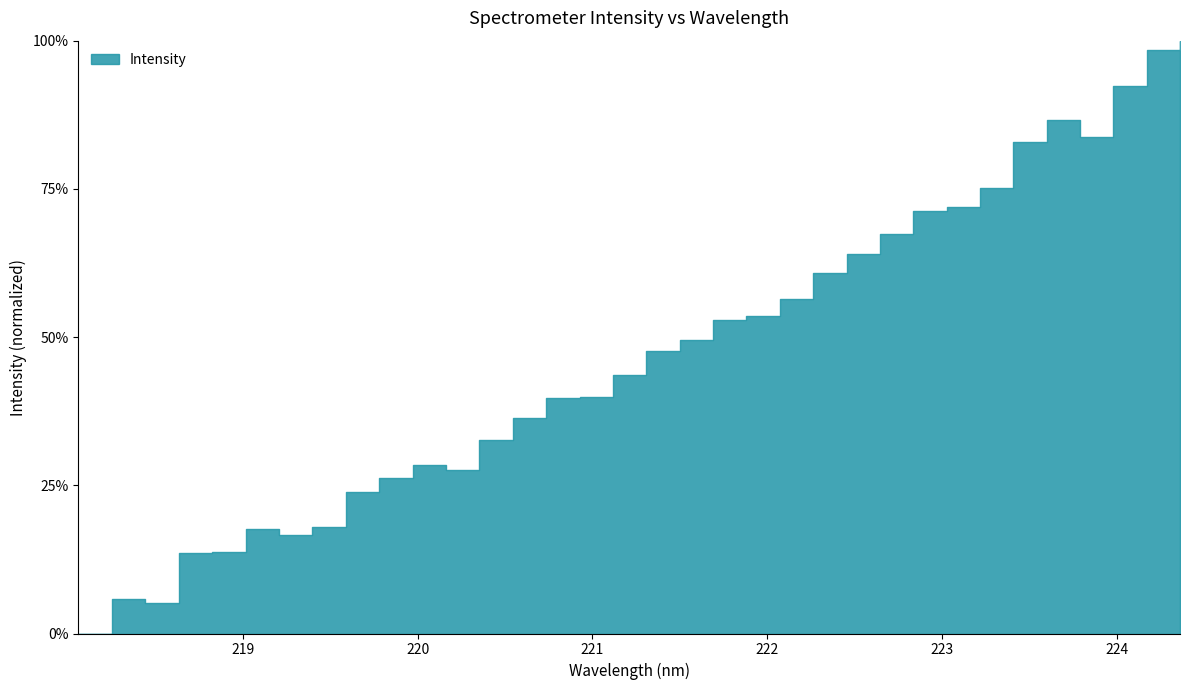

List the labels in order of value, smallest first.

218.0596, 218.442, 218.2508, 218.6332, 218.8244, 219.2067, 219.0156, 219.3979, 219.589, 219.7801, 220.1623, 219.9712, 220.3533, 220.5444, 220.7354, 220.9264, 221.1174, 221.3083, 221.4993, 221.6902, 221.8812, 222.0721, 222.263, 222.4538, 222.6447, 222.8355, 223.0264, 223.2172, 223.408, 223.7895, 223.5987, 223.9802, 224.1709, 224.3616